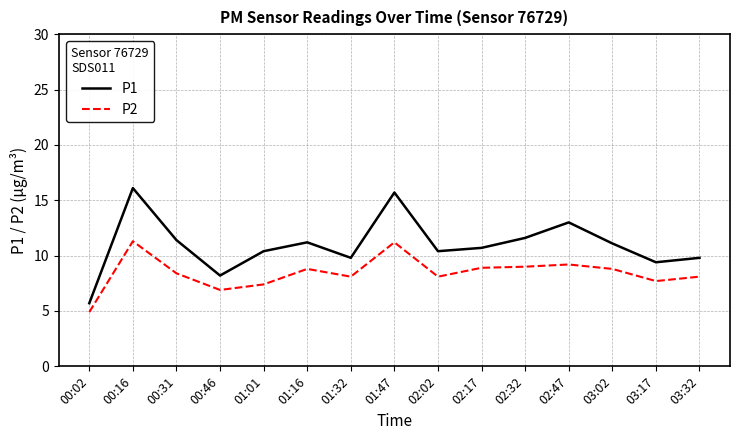

True or false: P2 and P1 cross at least once.

False